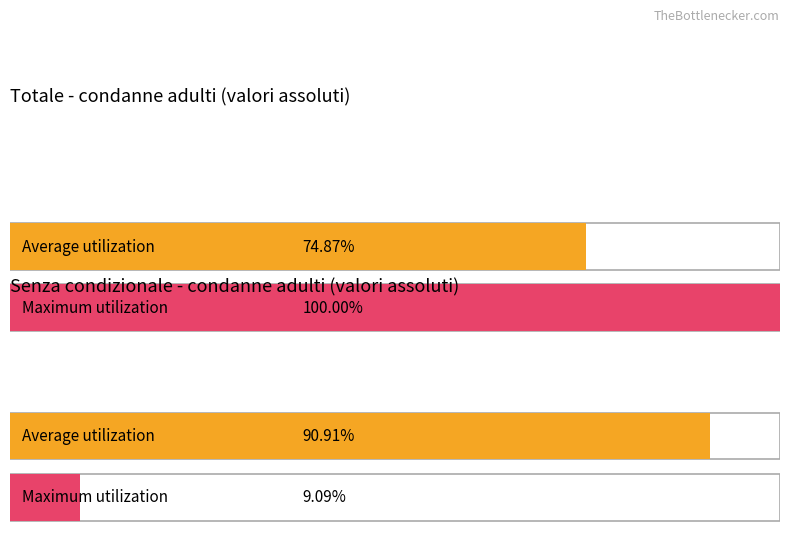

Which series has the largest total across all categories?

Totale